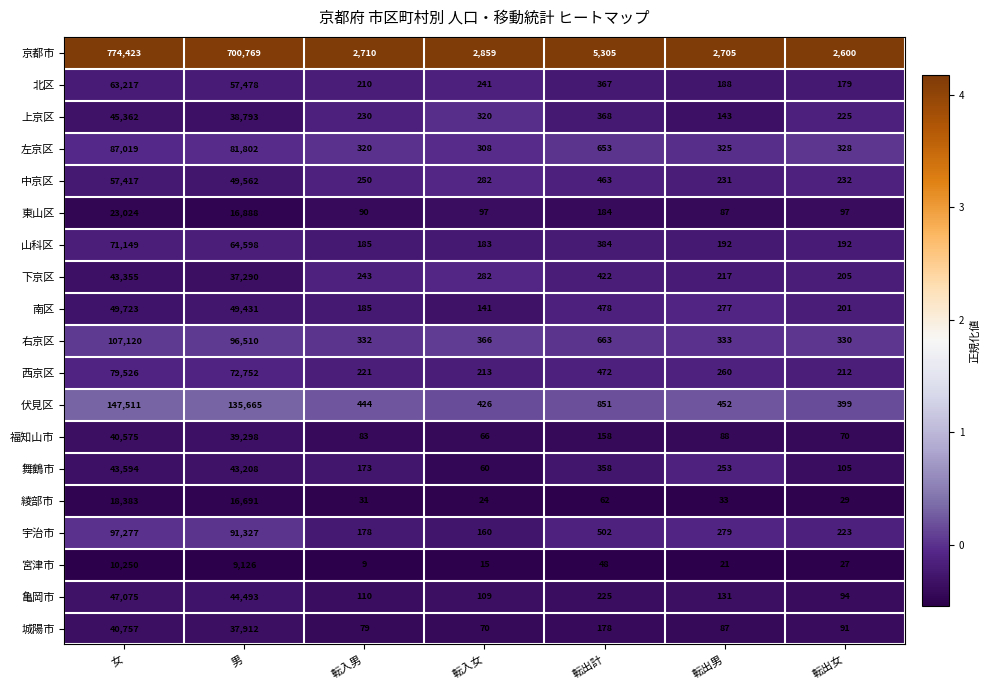

At which category is the sum across all series the highest?

女